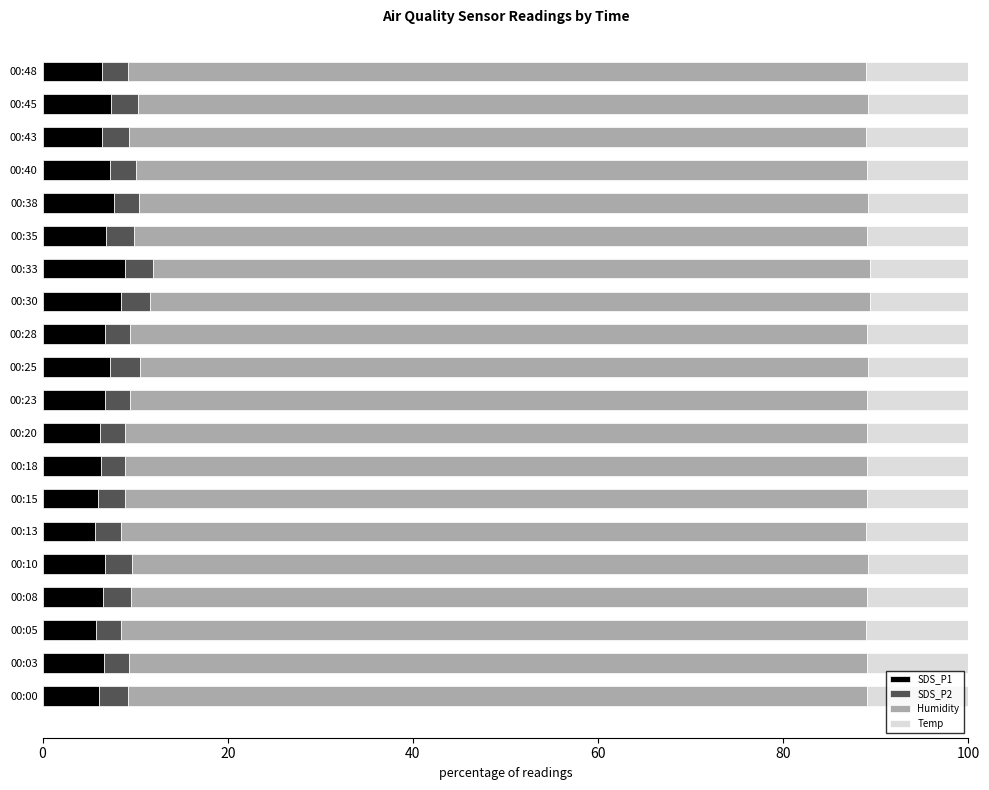

True or false: SDS_P1 has a value of 6.0 at 00:15.

True